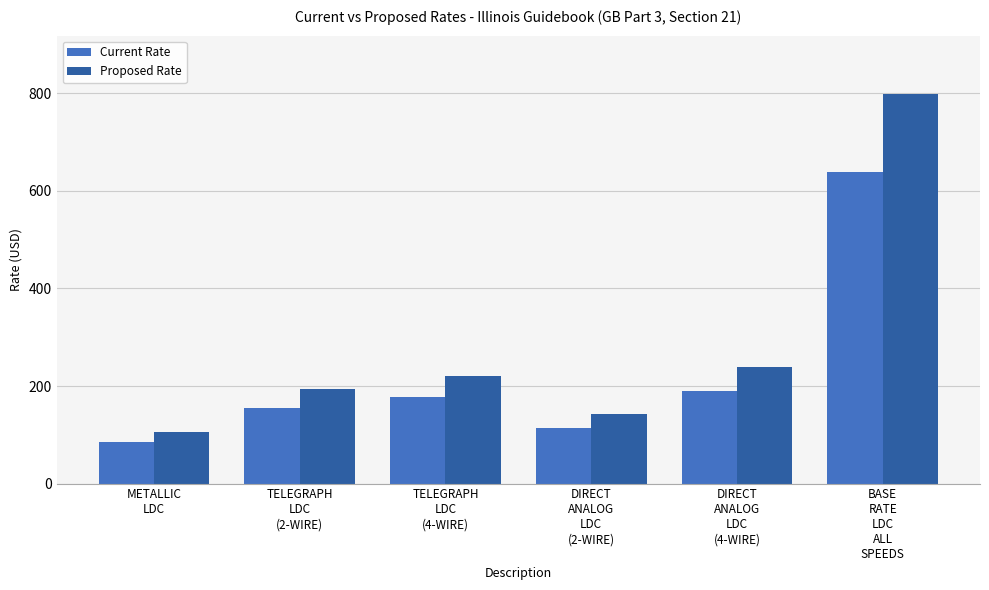

Which series has the largest range (max minus min)?

Proposed Rate